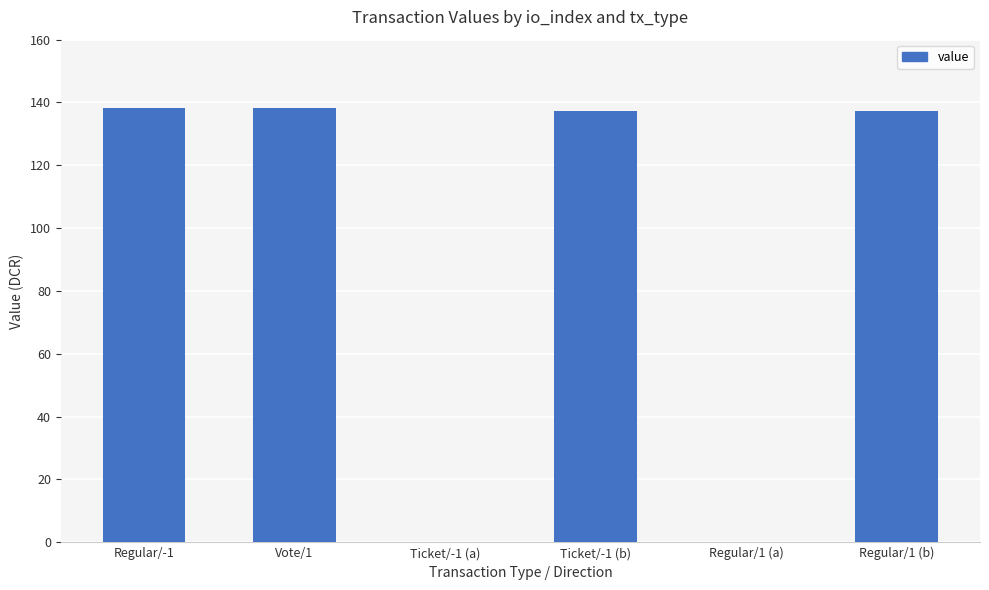

What is the greatest value displayed?

138.4